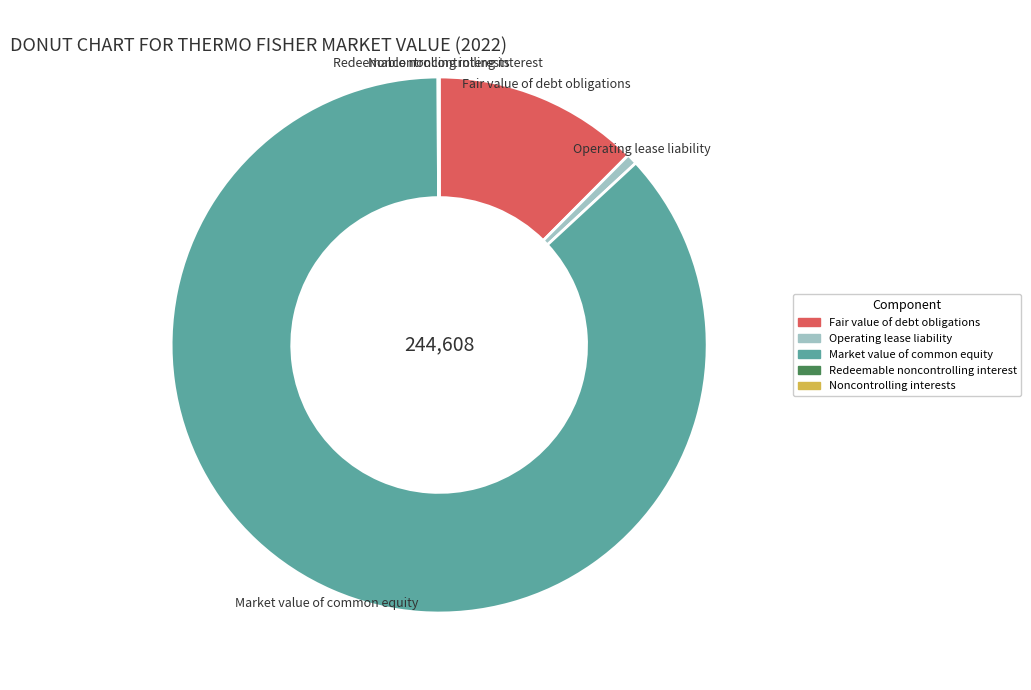

Which slice is the largest?

Market value of common equity